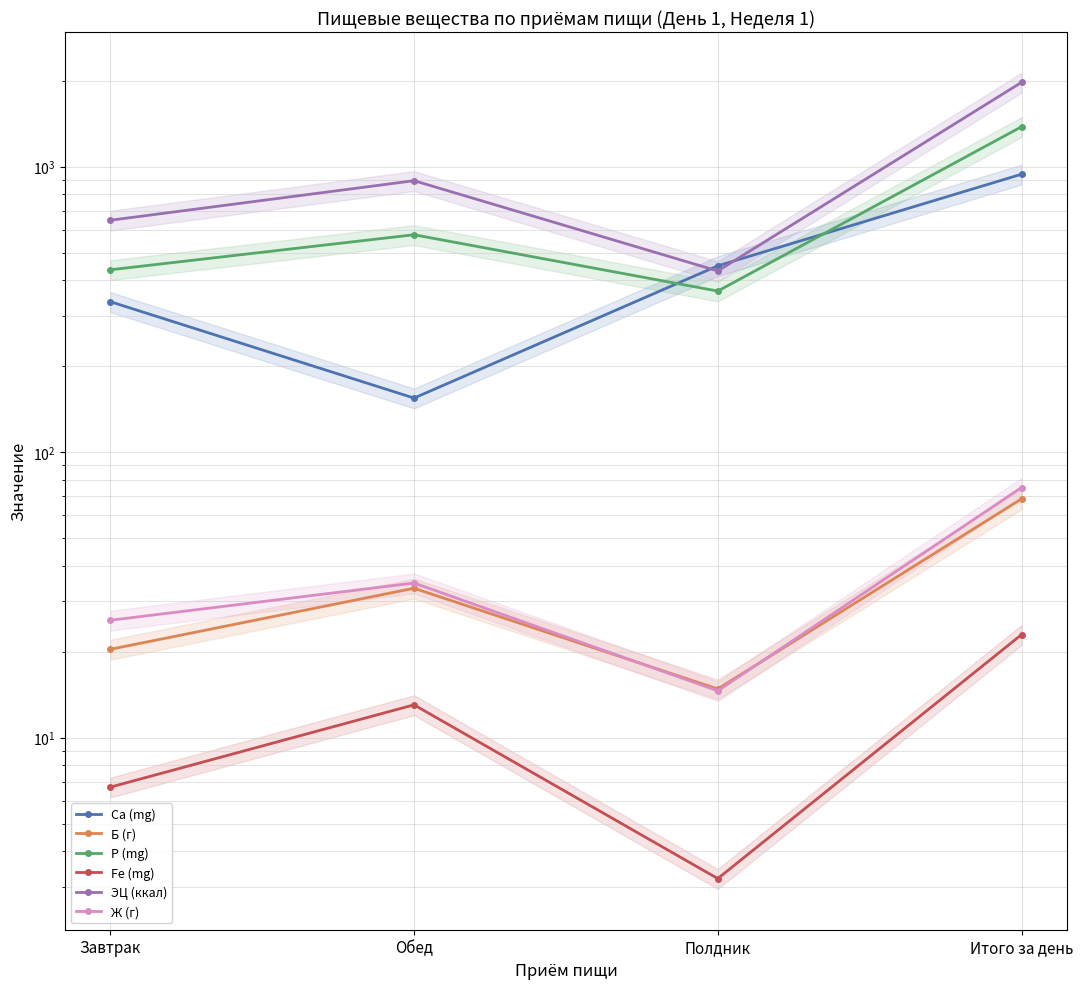

How many data points in Ж (г) are less than 34?

2